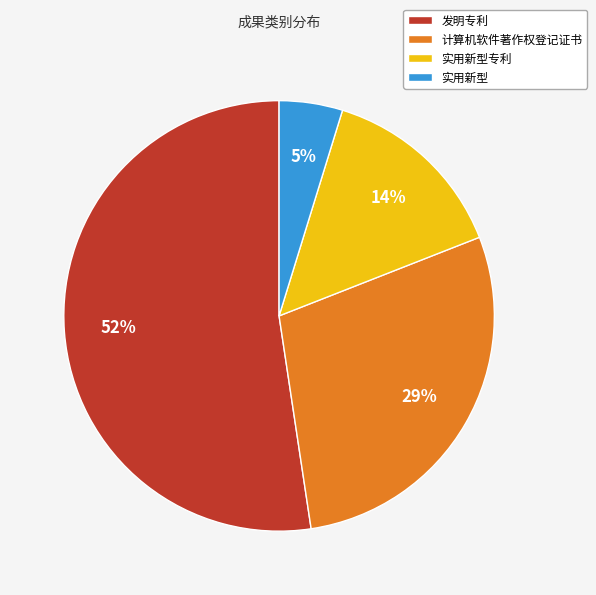

The 实用新型 slice represents 19% of the pie. True or false?

False